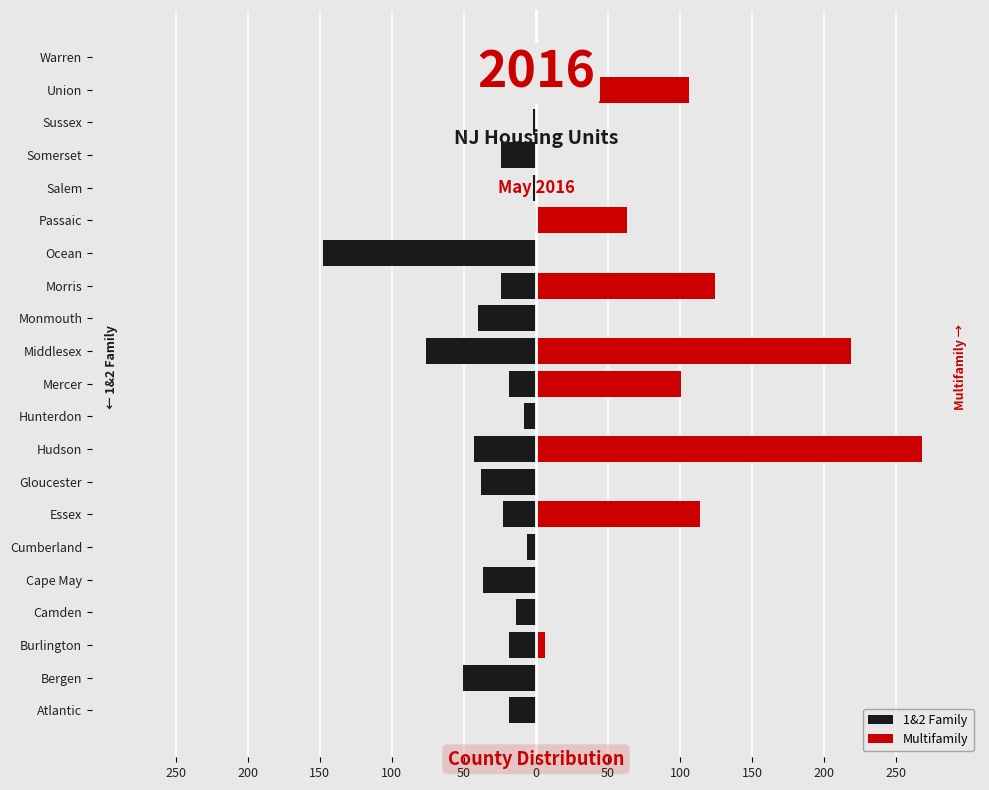

How many values in the Multifamily series exceed 0?

8